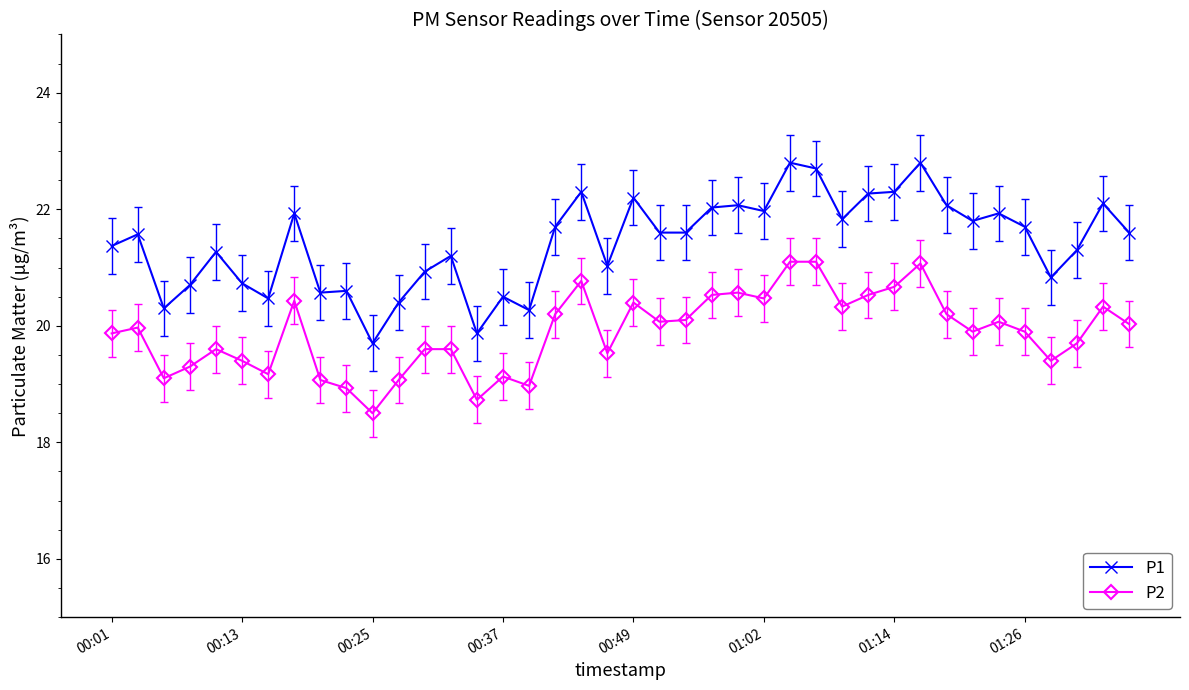

True or false: P1 and P2 intersect in this chart.

False